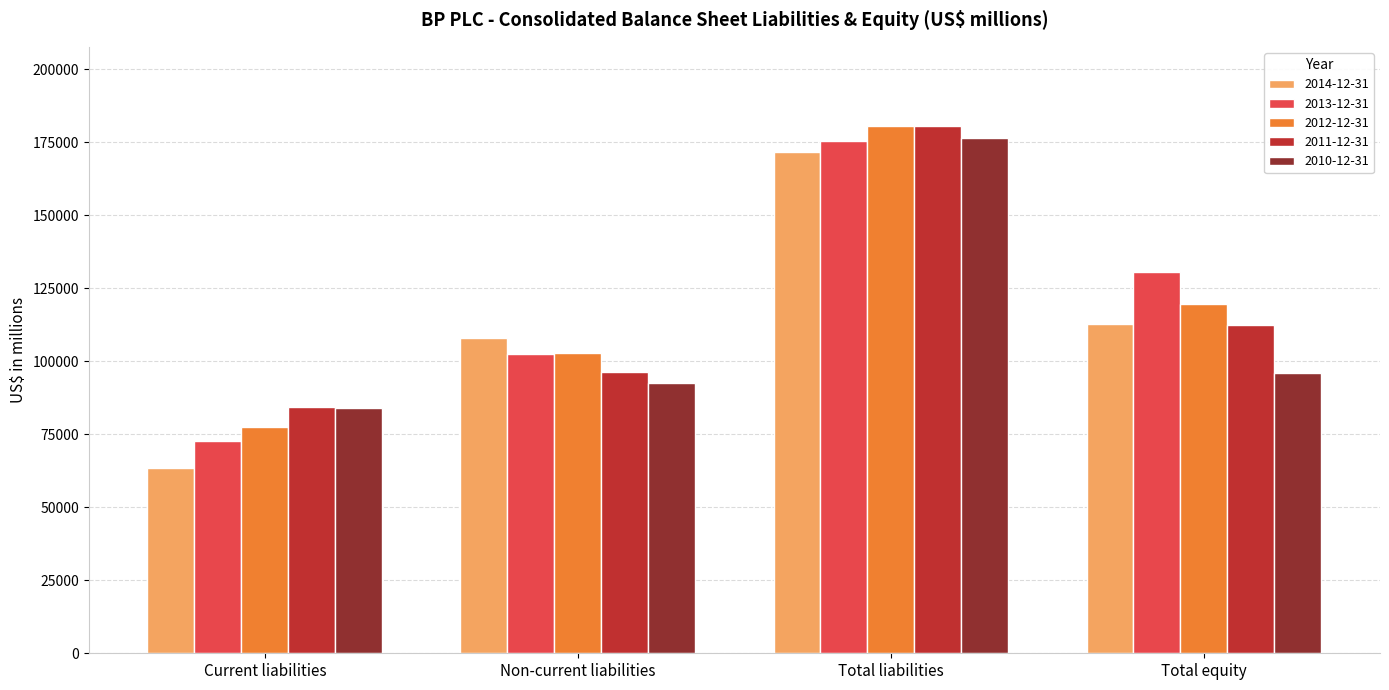

What are all the series names shown in the legend?

2014-12-31, 2013-12-31, 2012-12-31, 2011-12-31, 2010-12-31